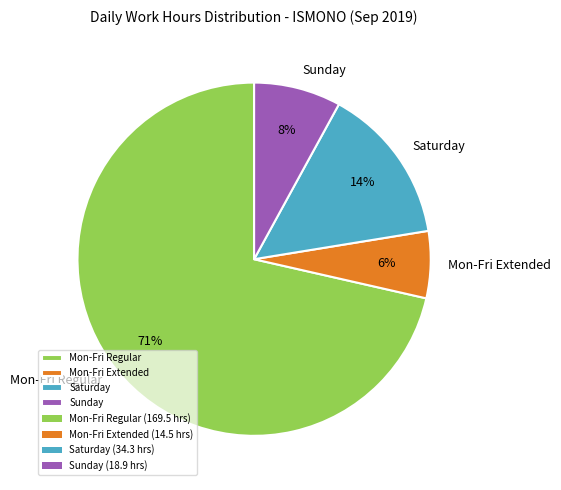

The Sunday slice represents 1% of the pie. True or false?

False